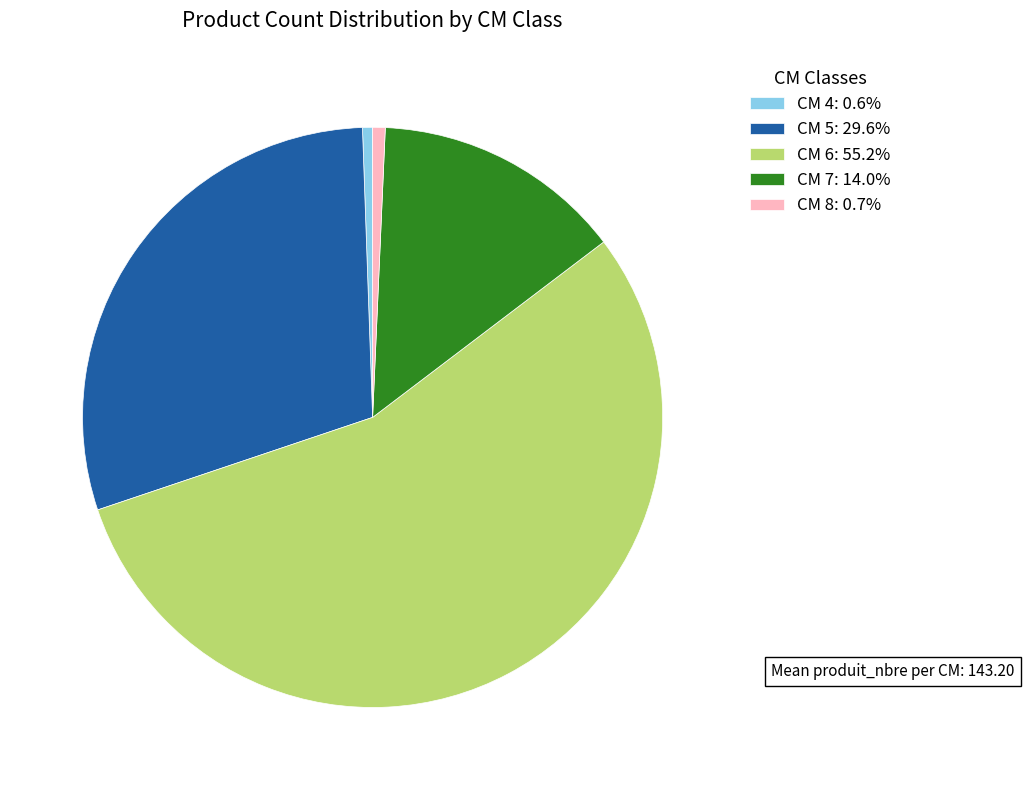

Combined, do CM 6: 55.2% and CM 7: 14.0% account for over 50%?

Yes